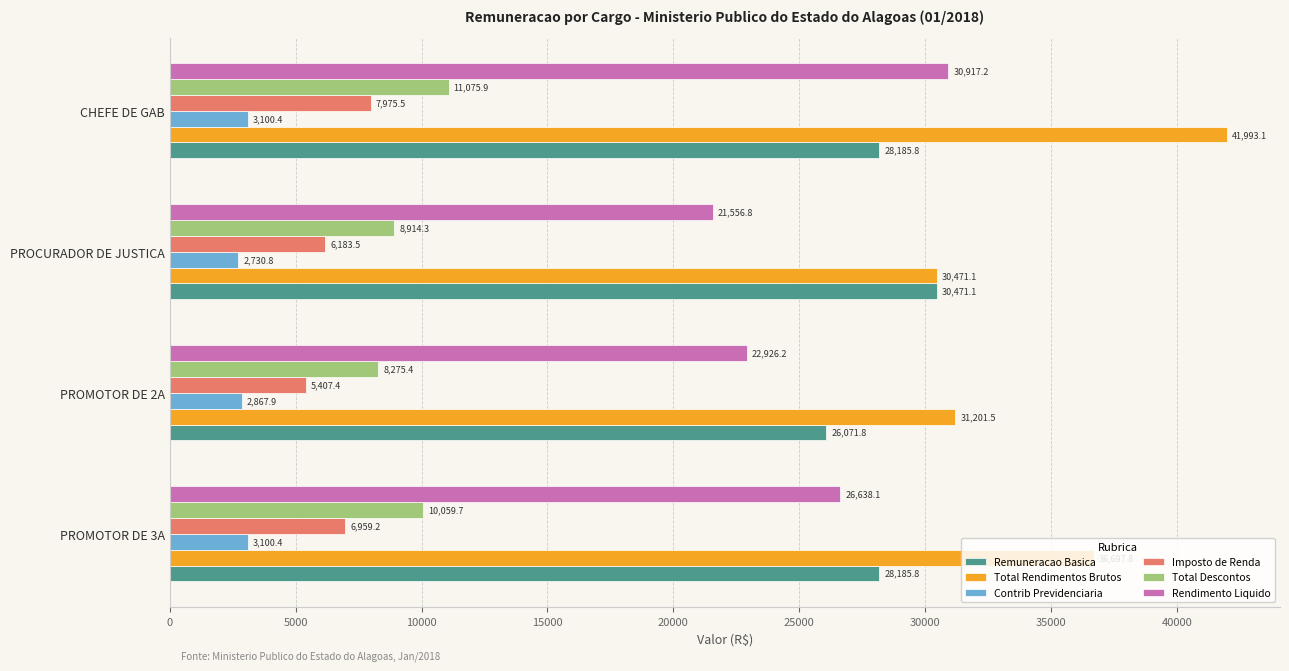

The value of Imposto de Renda at CHEFE DE GAB is 14137.6. True or false?

False